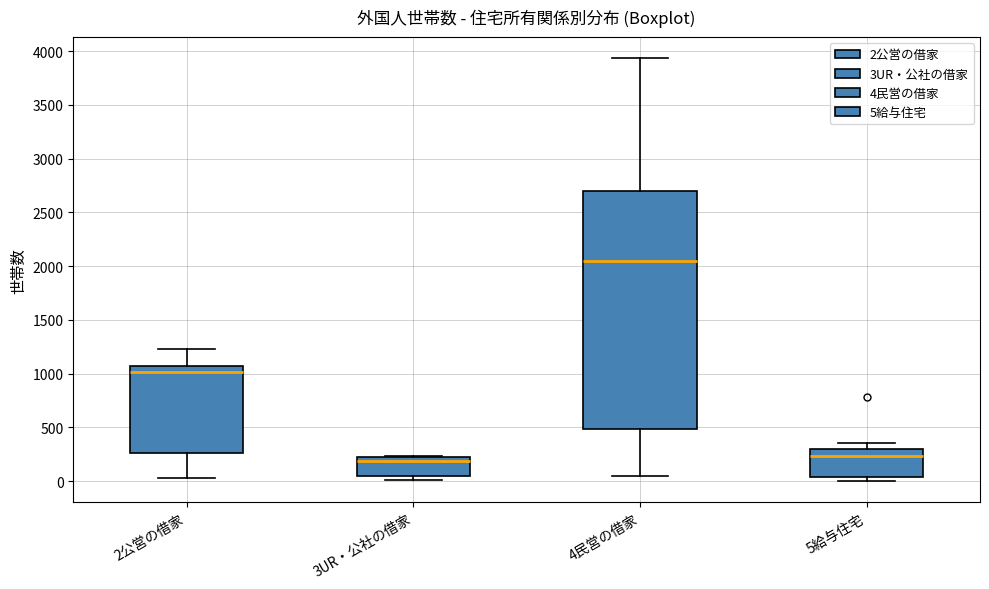

Comparing the boxes themselves (not the whiskers), which one is the tallest?

4民営の借家